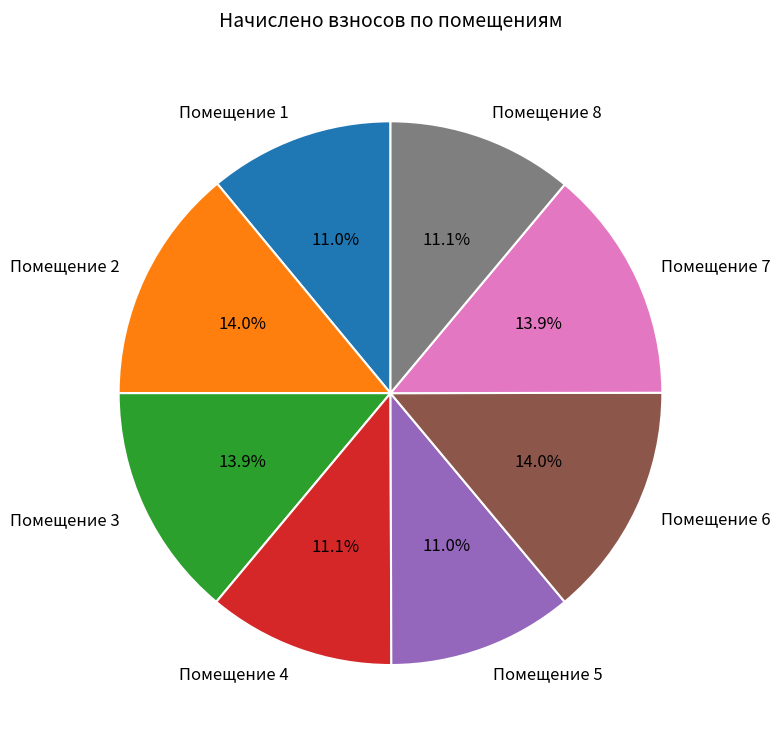

How many segments does this pie chart have?

8